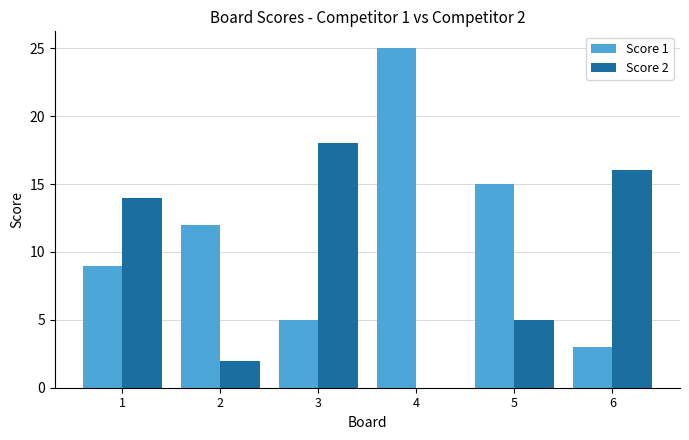

Read the Score 1 value at 5, to the nearest 5.

15